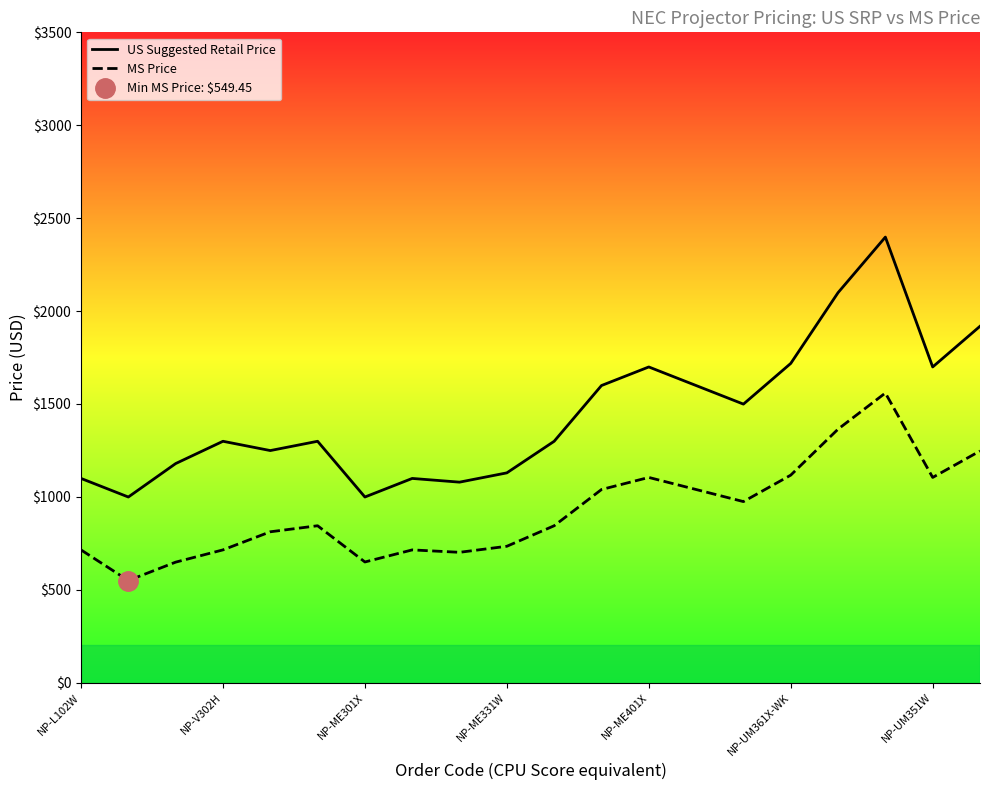

What is the difference between the highest and lowest values at 17?

839.3